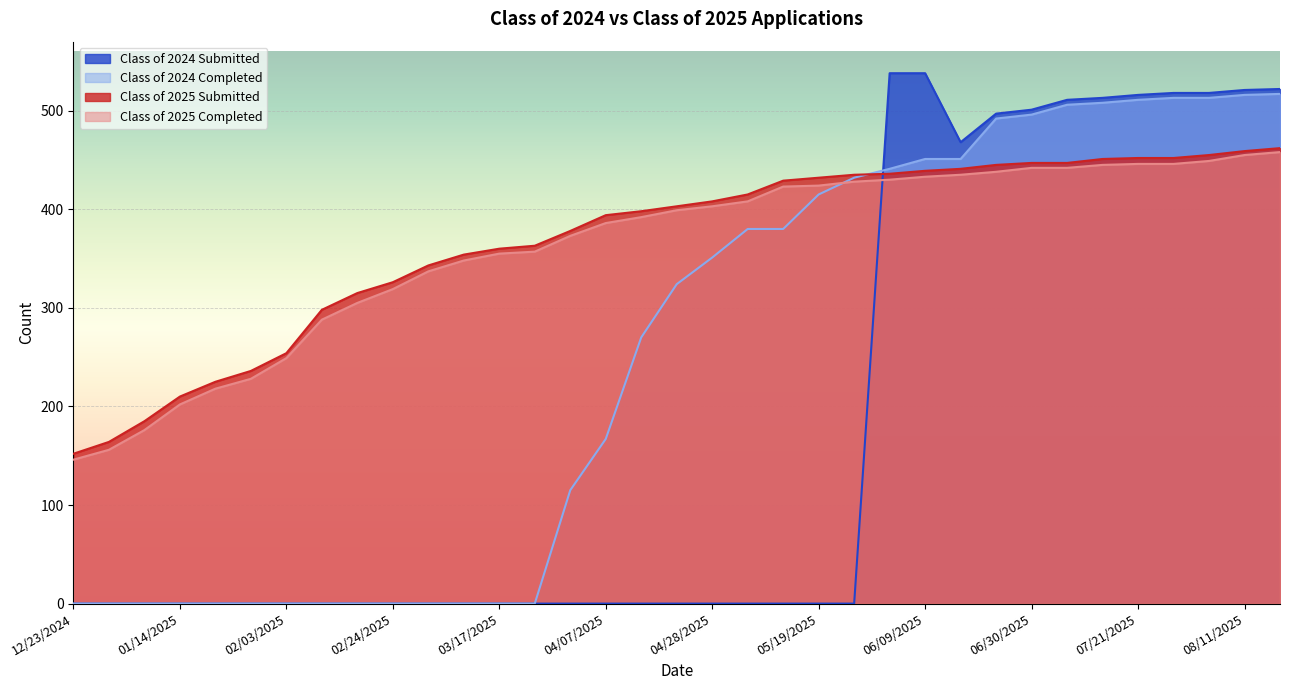

What is the average value of the Class of 2025 Submitted series?

368